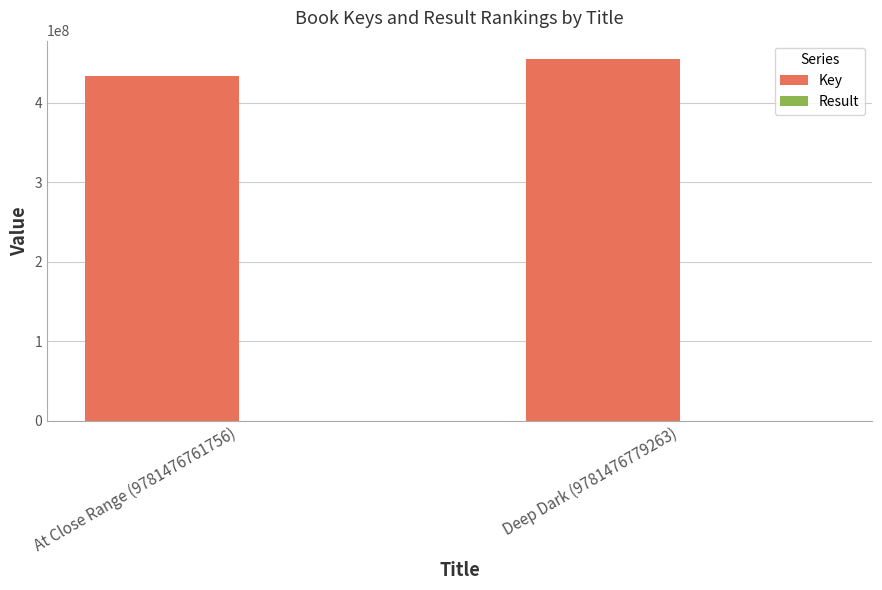

What is the sum of all Key values?

889389364